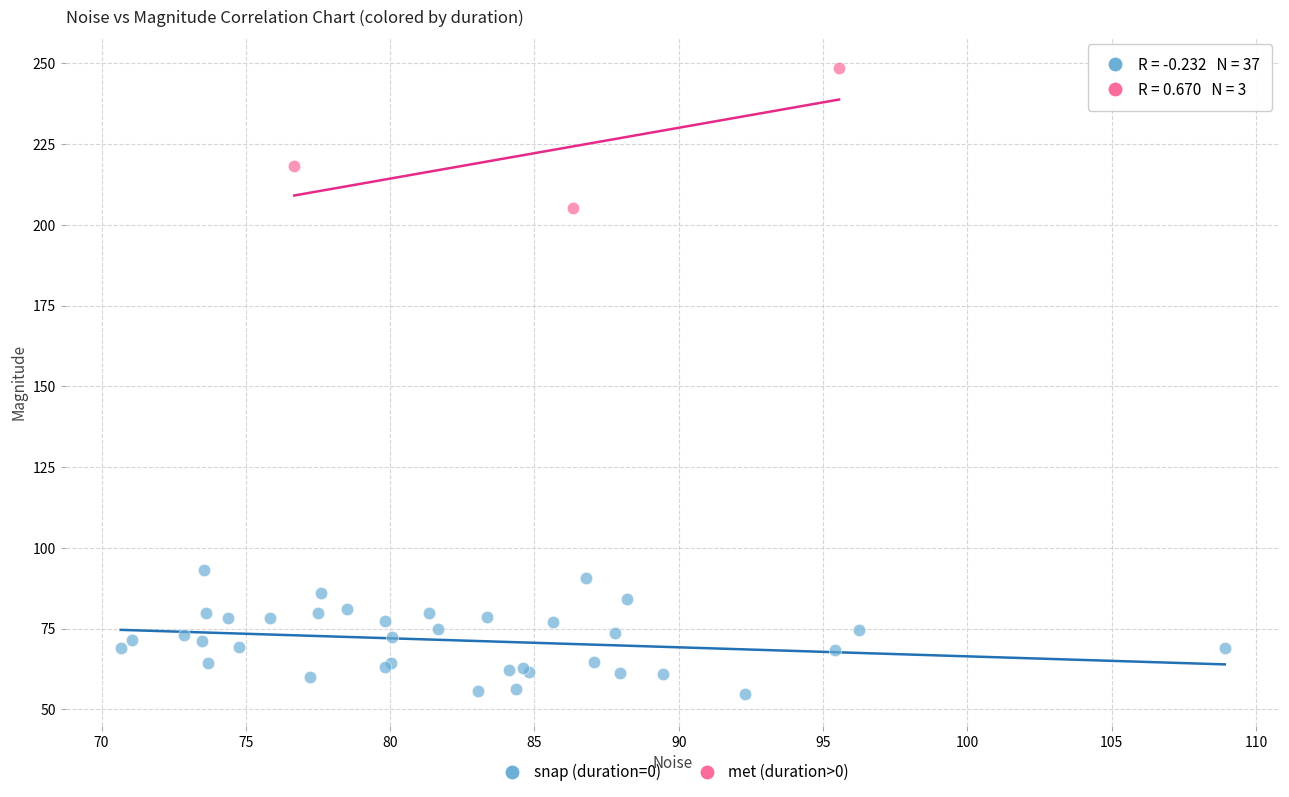

Which series contains the highest Y value?

met (duration>0)